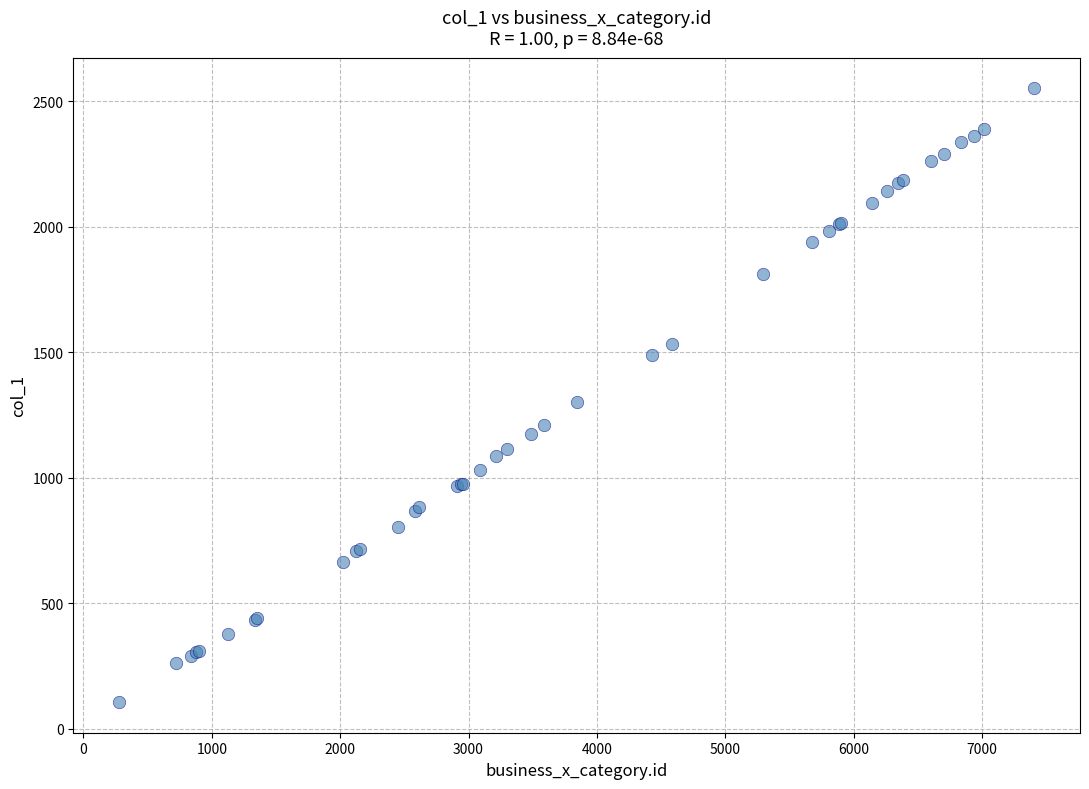

What Y value in the scatter plot is closest to 1329?

1301